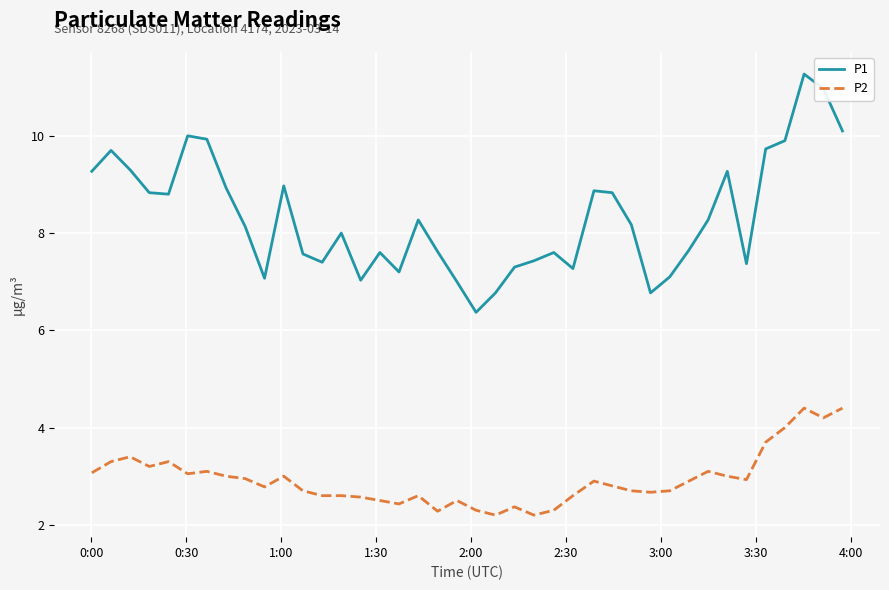

True or false: P2 has more than 2 interior local peaks.

True